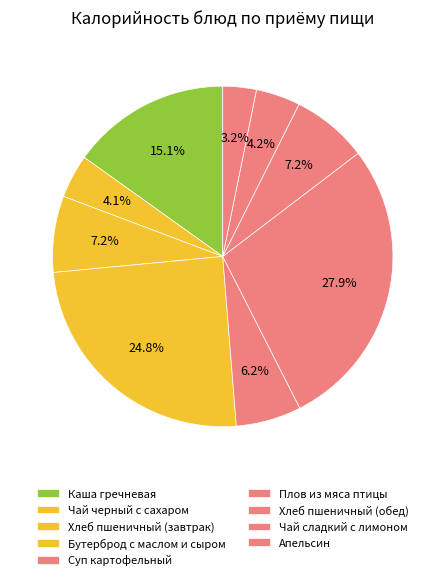

To the nearest percent, what is the average slice percentage?

11%